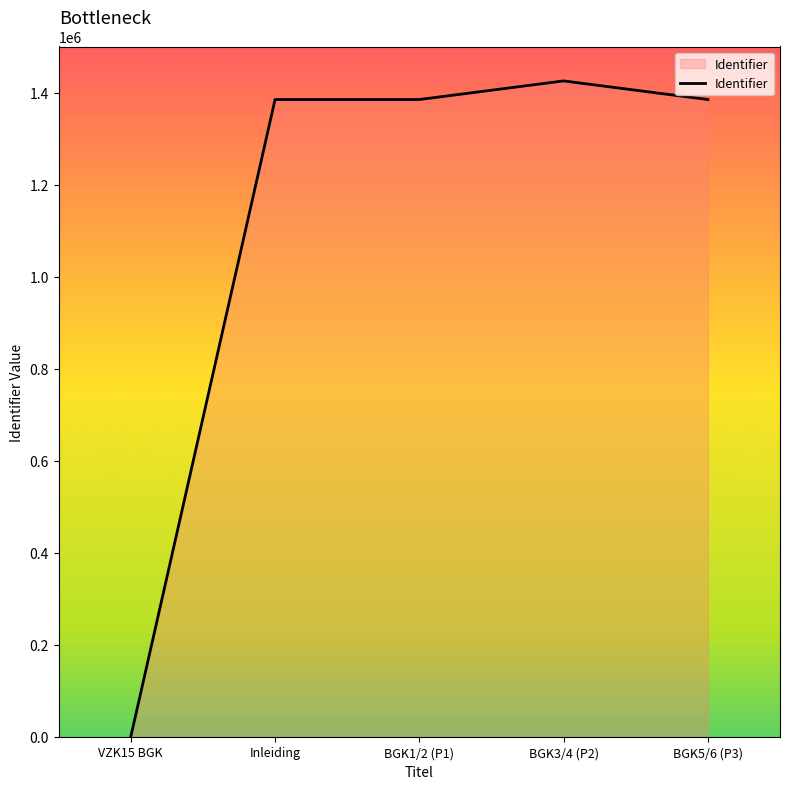

The value at BGK5/6 (P3) is 1384779. True or false?

True